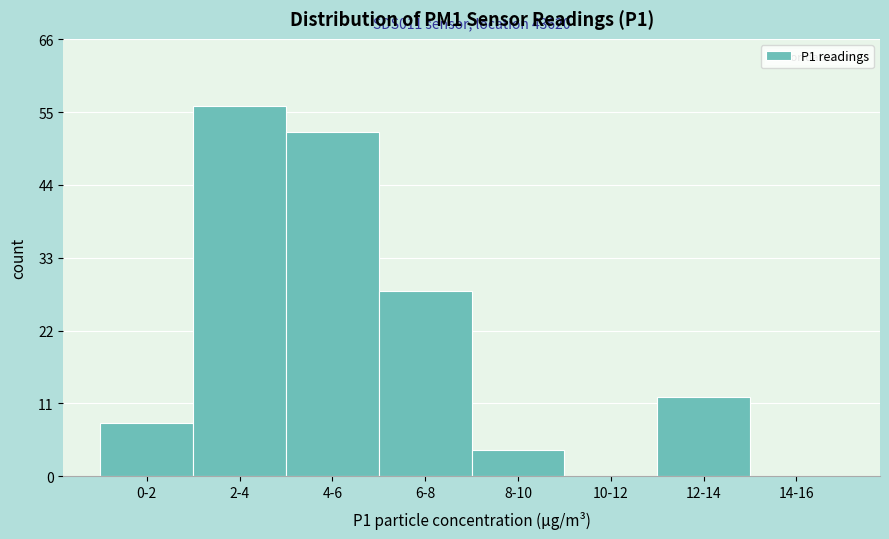

Reading left to right, extract all data points from this chart.

0-2=8	2-4=56	4-6=52	6-8=28	8-10=4	10-12=0	12-14=12	14-16=0